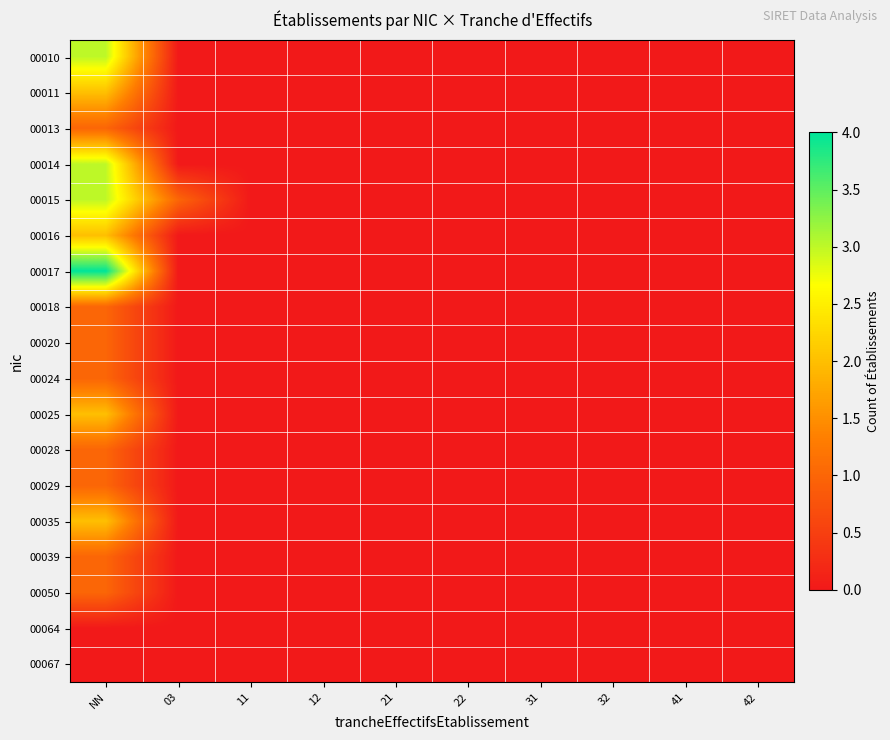

At which category does the chart reach its minimum across all series?

03